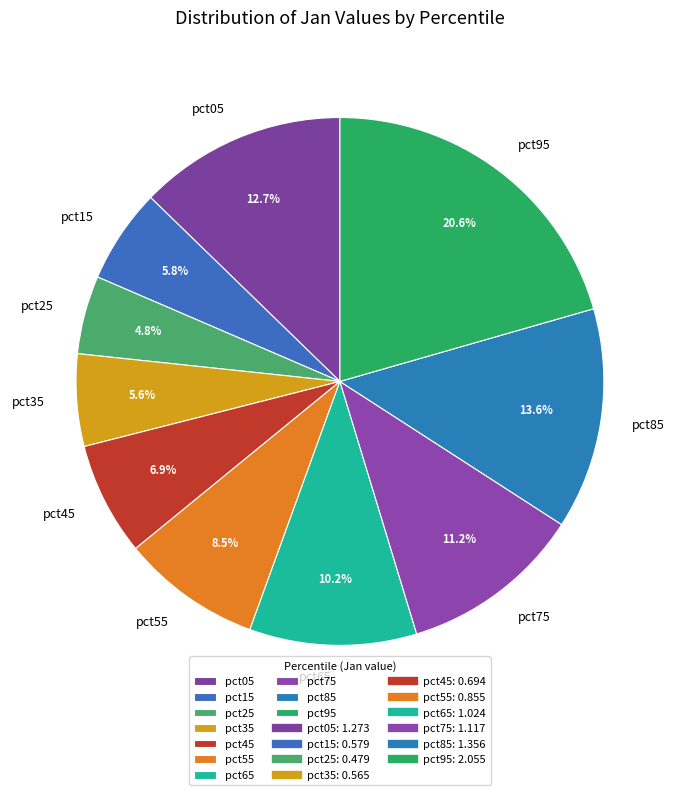

To the nearest percent, what is the difference between the largest and smallest slice percentages?

16%